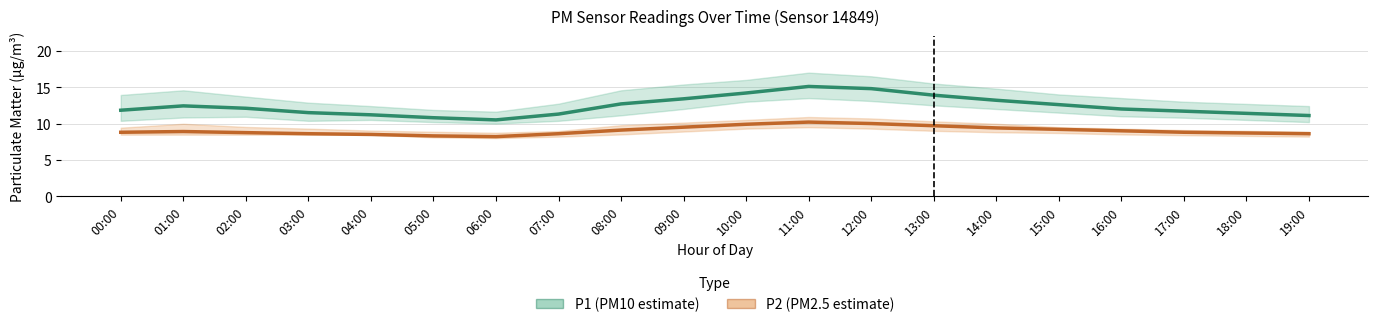

Where is the first local maximum for P2 (PM2.5 estimate)?

01:00